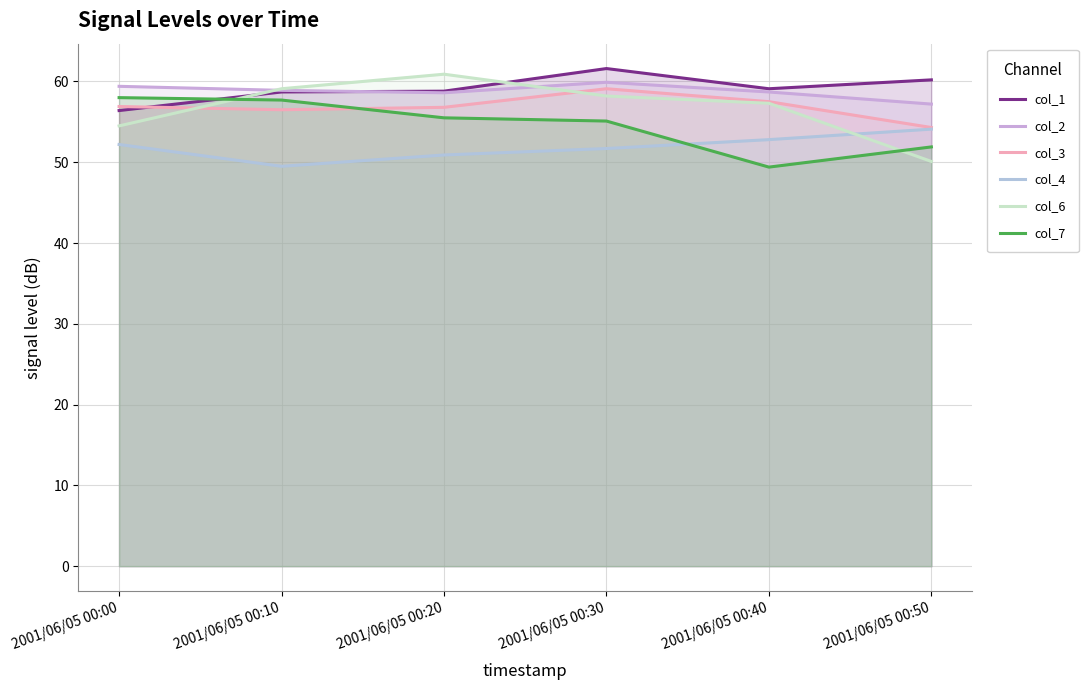

Is it true that col_1 equals 104.7 at 2001/06/05 00:20?

False